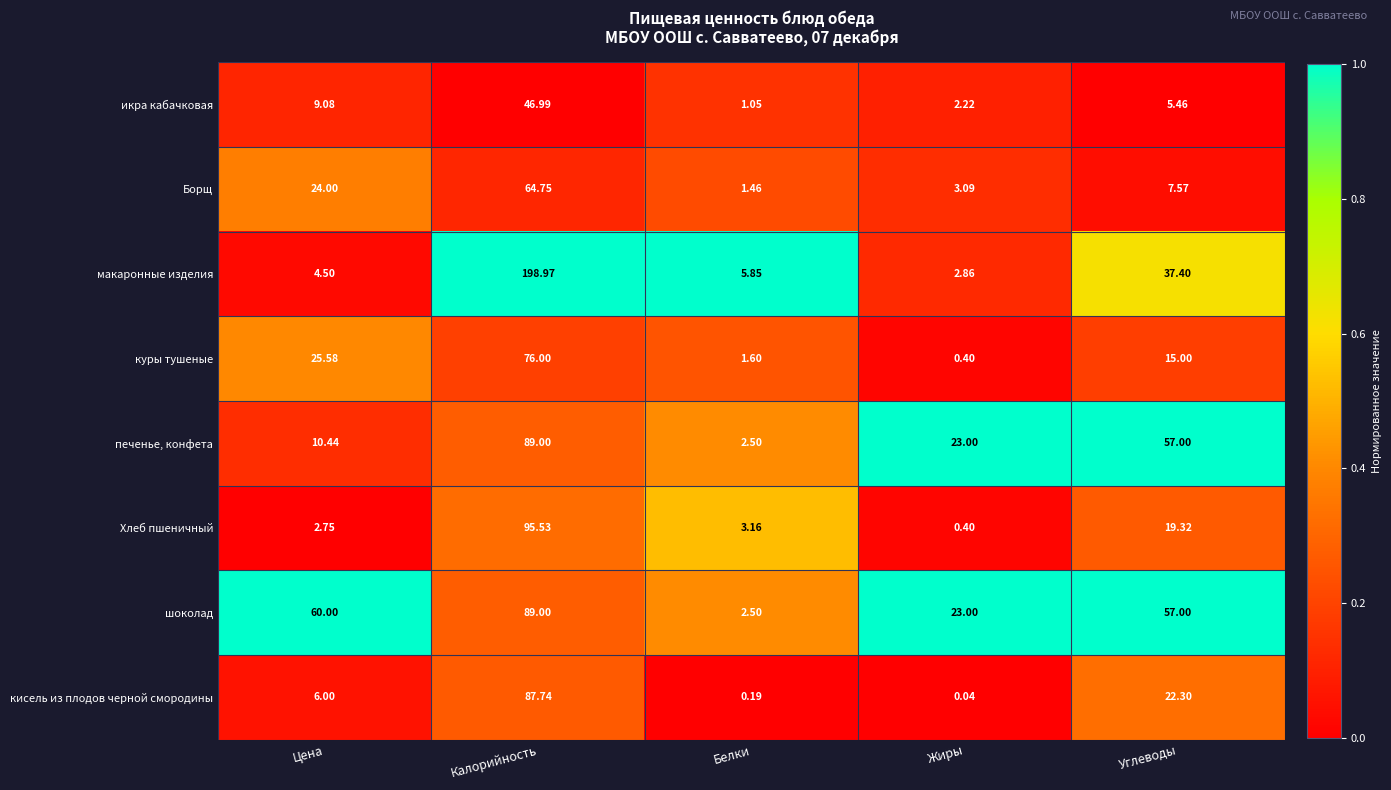

Which label corresponds to the largest value in the chart?

Калорийность